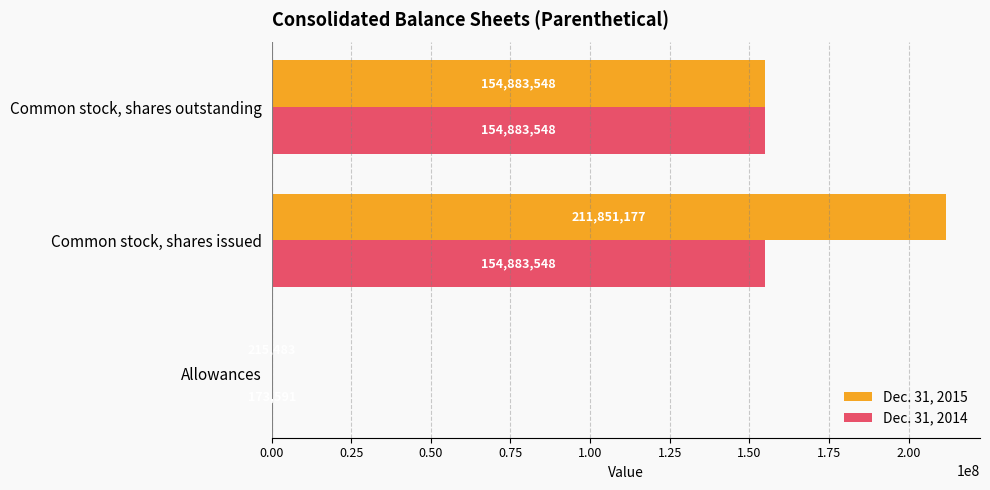

Which series has the largest total across all categories?

Dec. 31, 2015